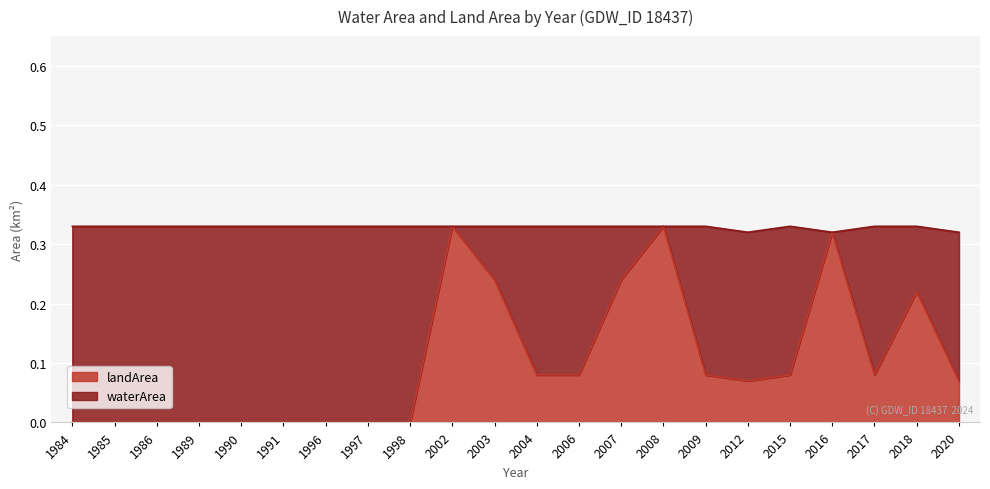

What is the average value?

0.1